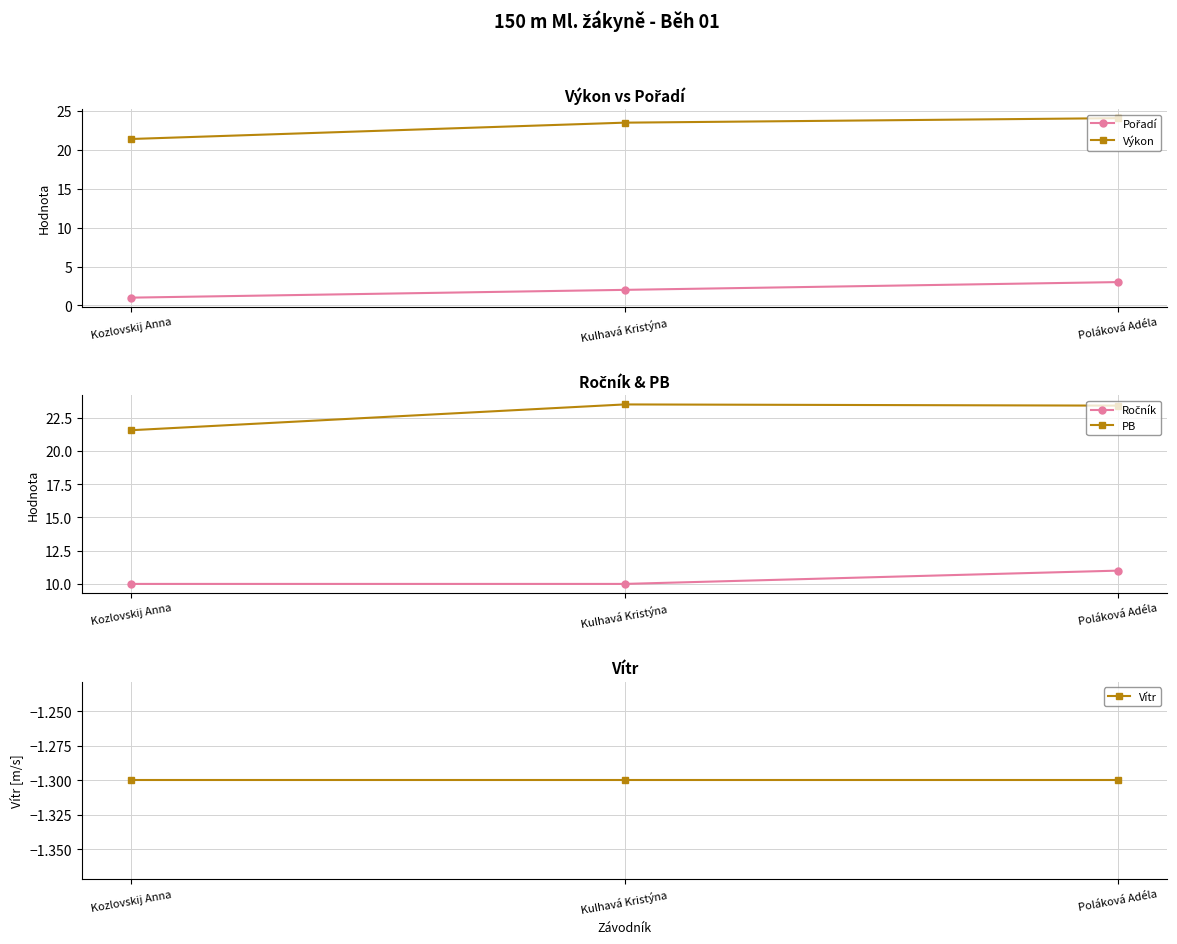

How many data points in PB are less than 23?

1